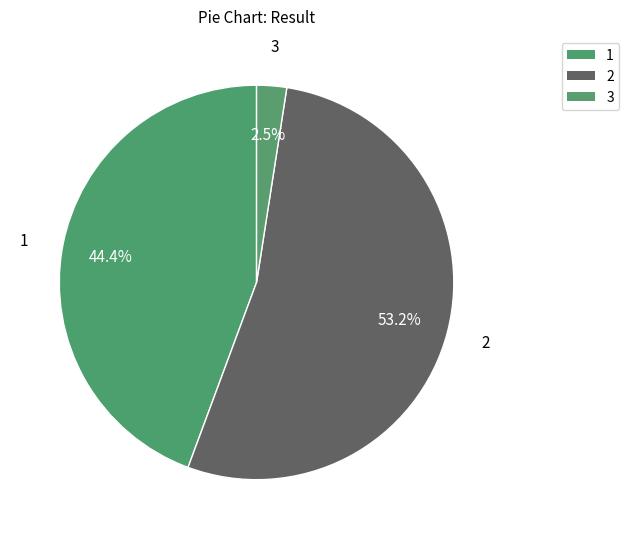

What portion of the pie excludes 1?

55.6%